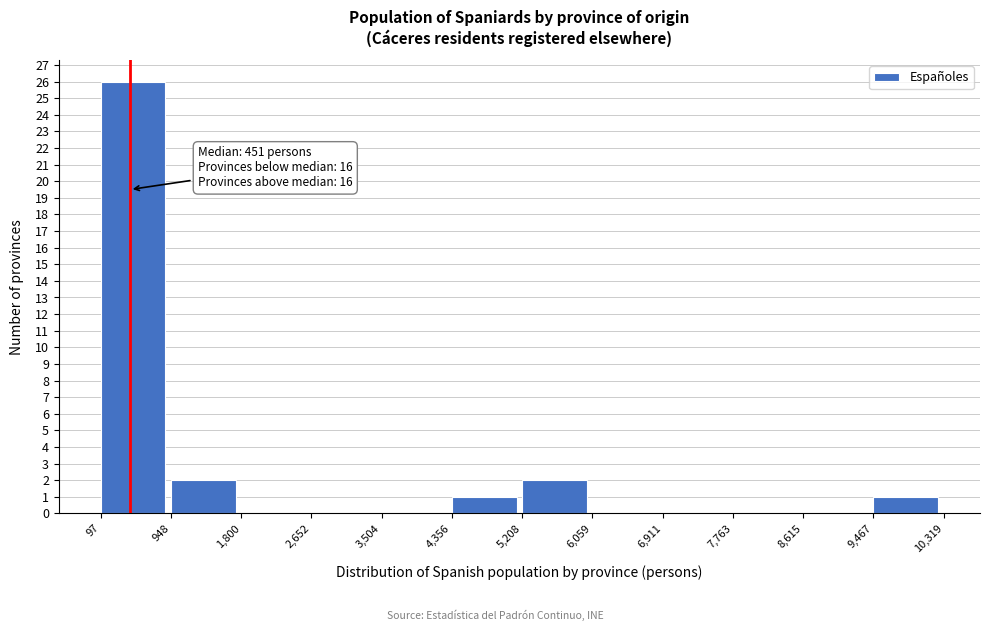

Over which range of the x-axis is the bar tallest?

97 to 948